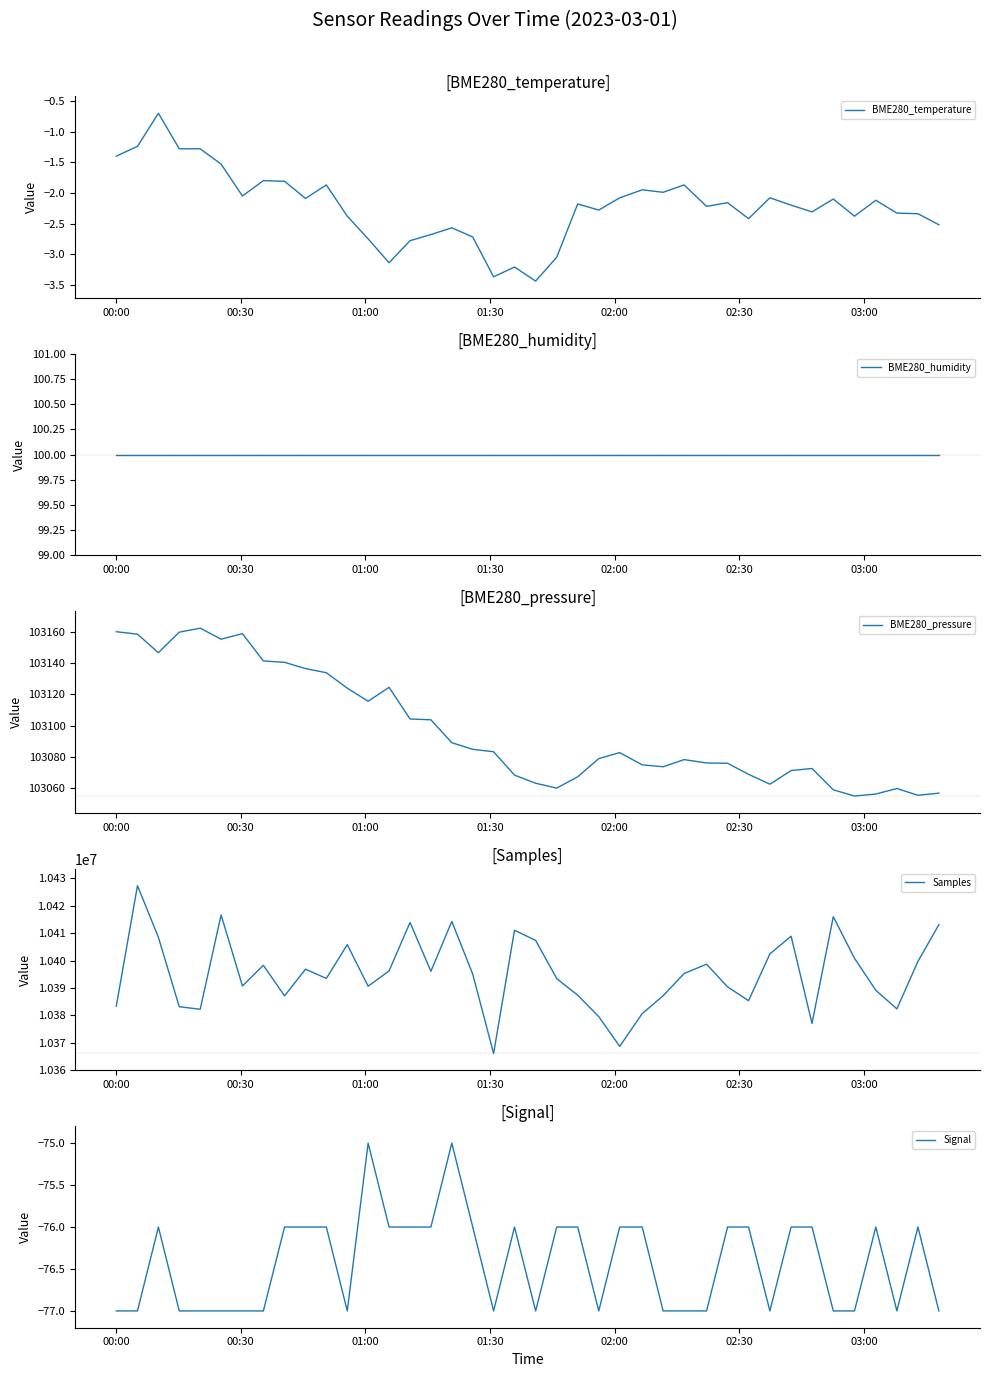

What is the difference between the maximum and minimum values in the Samples series?

61298